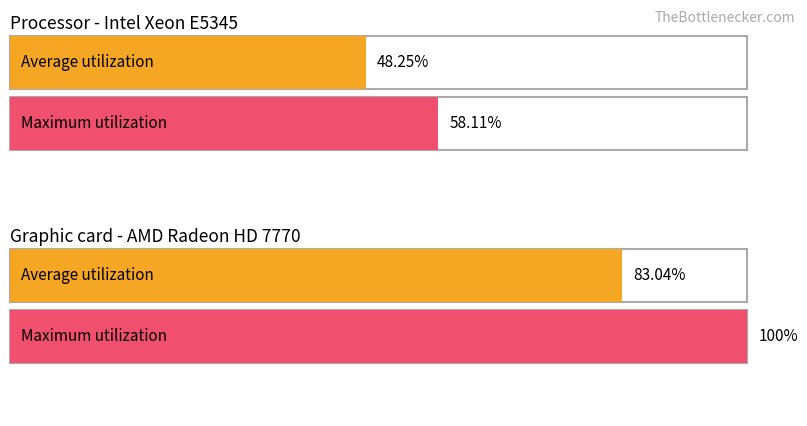

What are all the series names shown in the legend?

Average utilization, Maximum utilization